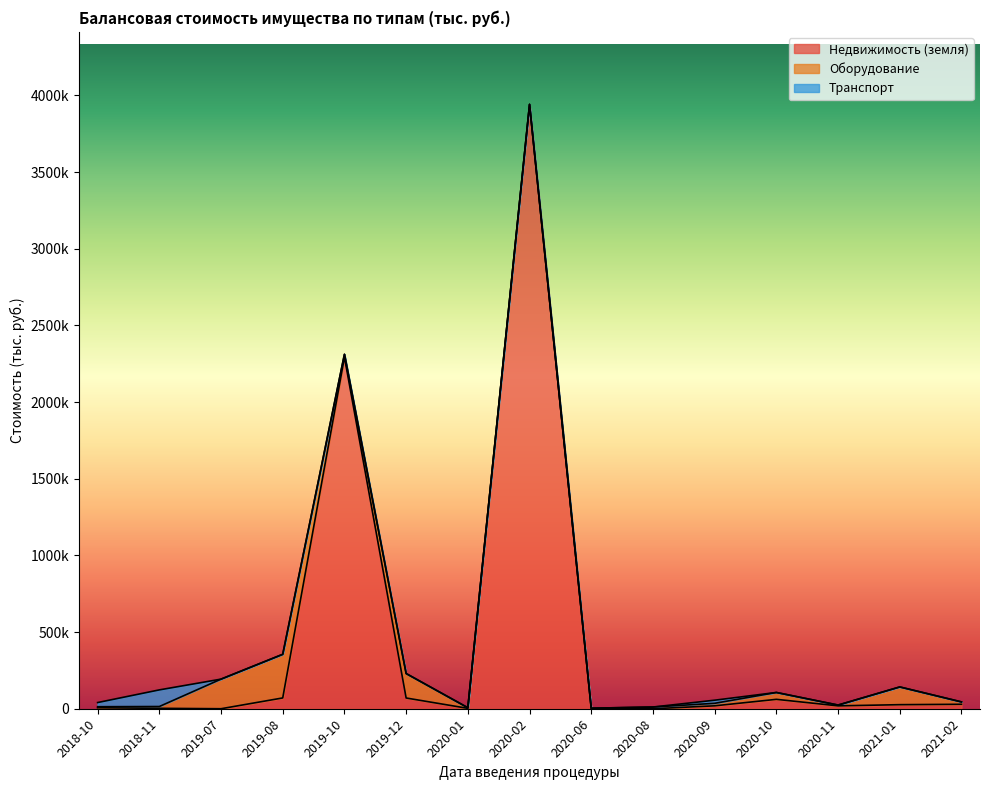

At which label is Недвижимость (земля) closest to 1970257?

2019-10